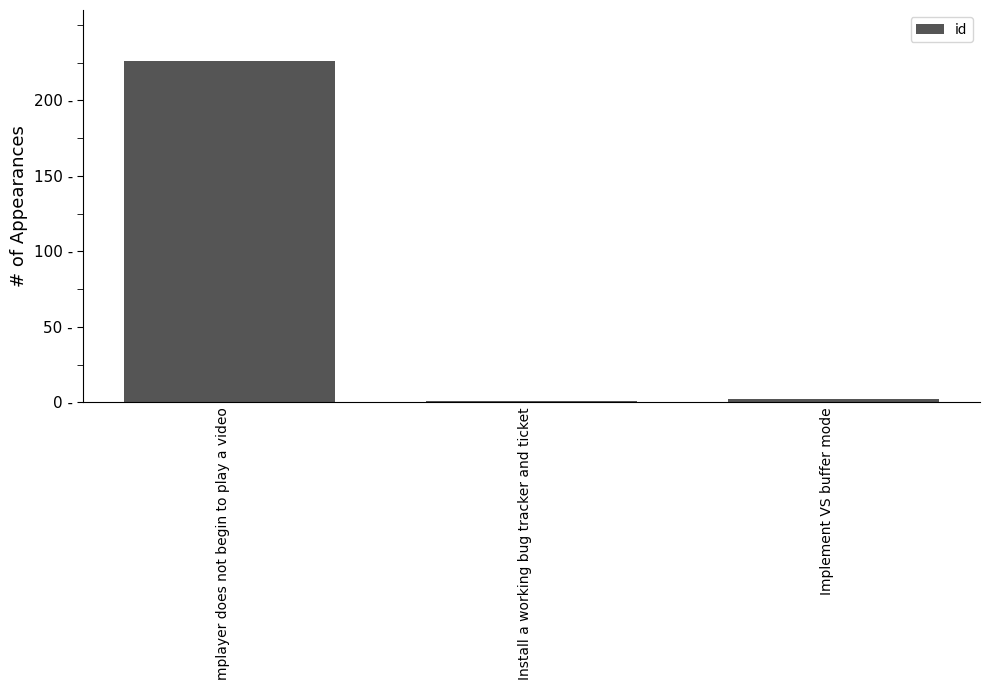

List the labels in order of value, smallest first.

Install a working bug tracker and ticket, Implement VS buffer mode, mplayer does not begin to play a video